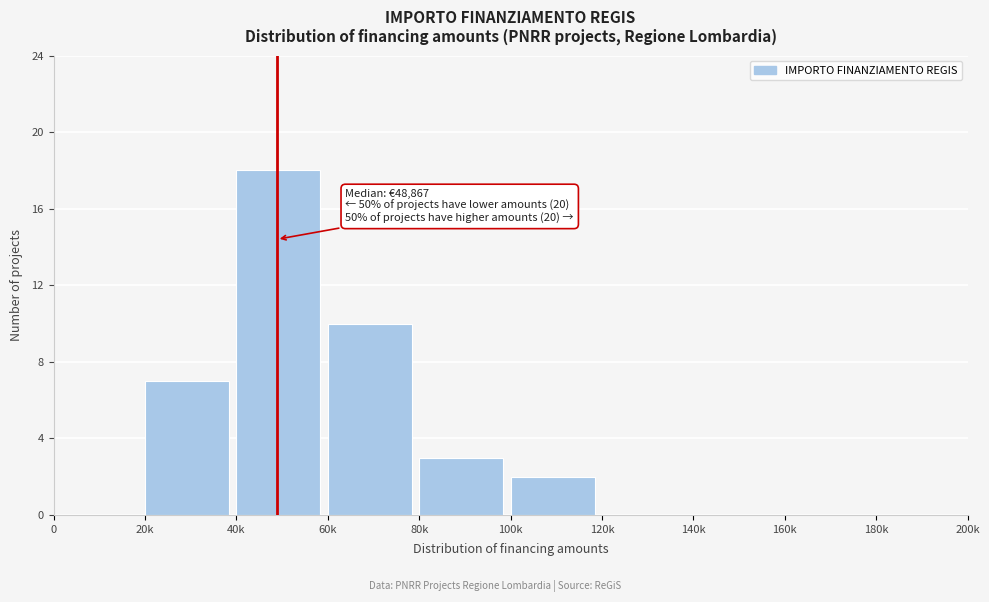

Reading left to right, list all the values displayed in this chart.

0=0	20k=7	40k=18	60k=10	80k=3	100k=2	120k=0	140k=0	160k=0	180k=0